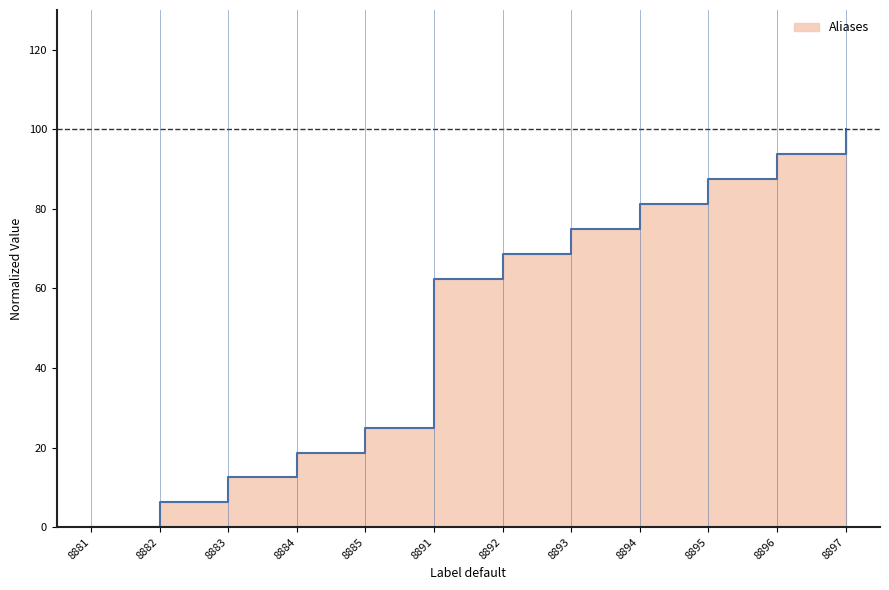

How many lines are shown in the chart?

1